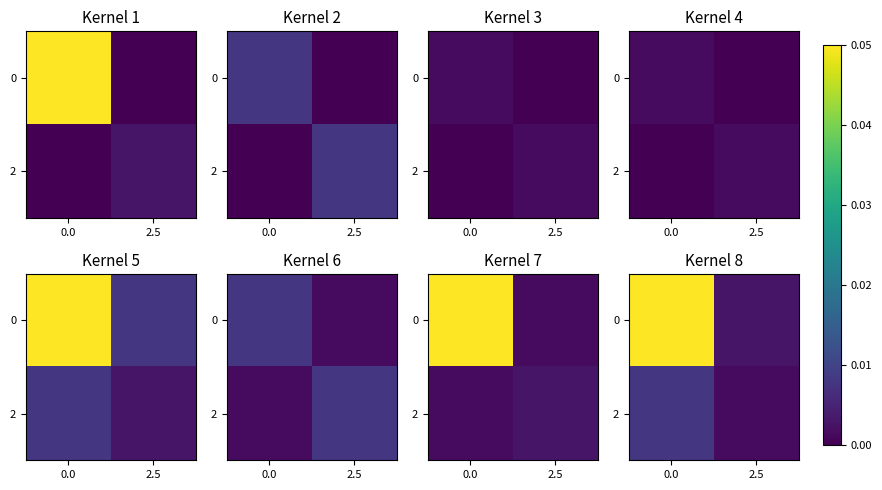

Is it true that 0 equals 0.1 at 0.0?

False